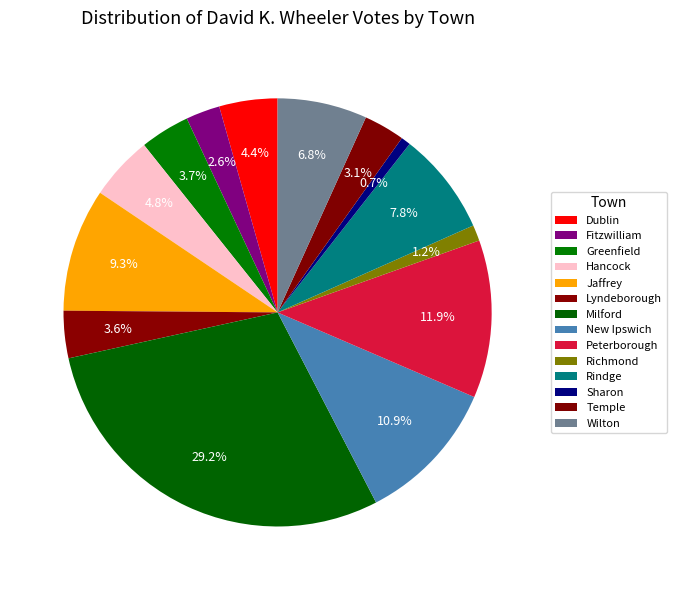

What is the largest slice in the pie chart?

Milford